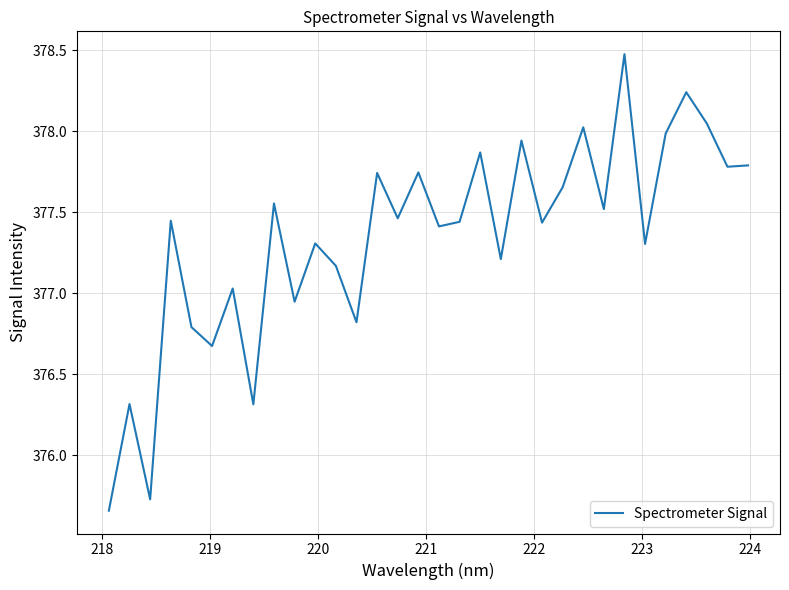

What is the difference between the maximum and minimum values?

2.8